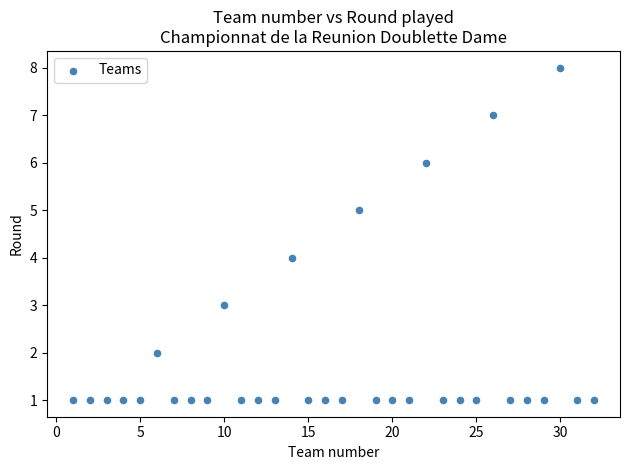

What is the range of X values (max minus min)?

31